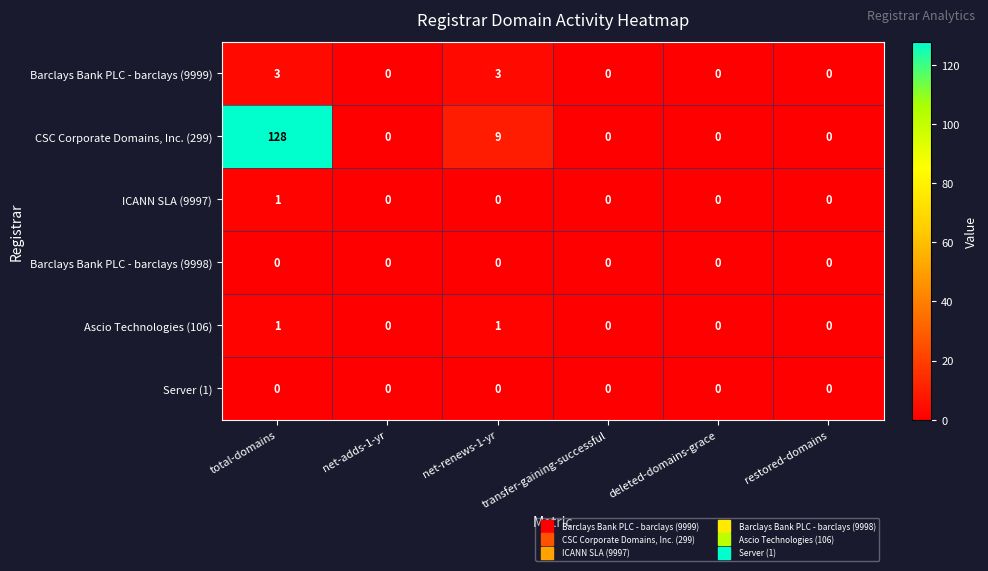

What value does the Barclays Bank PLC - barclays (9999) series have at net-renews-1-yr?

3